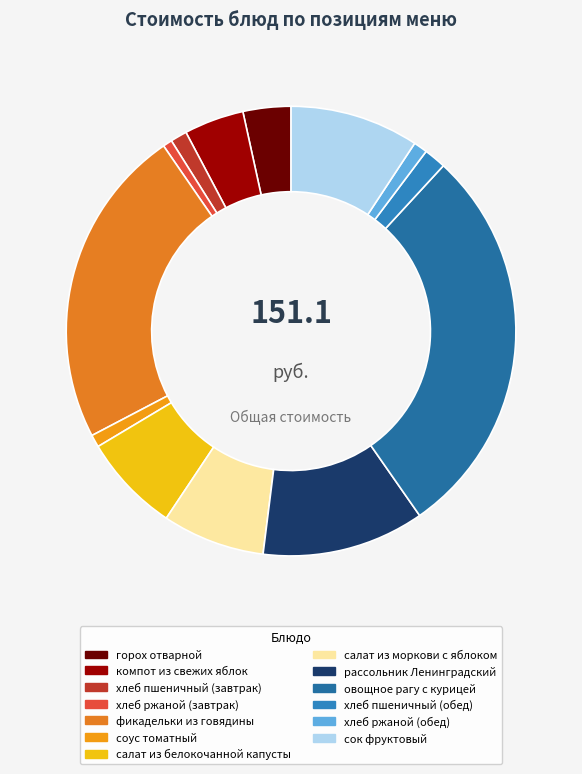

What percentage is the рассольник Ленинградский slice, to the nearest percent?

12%